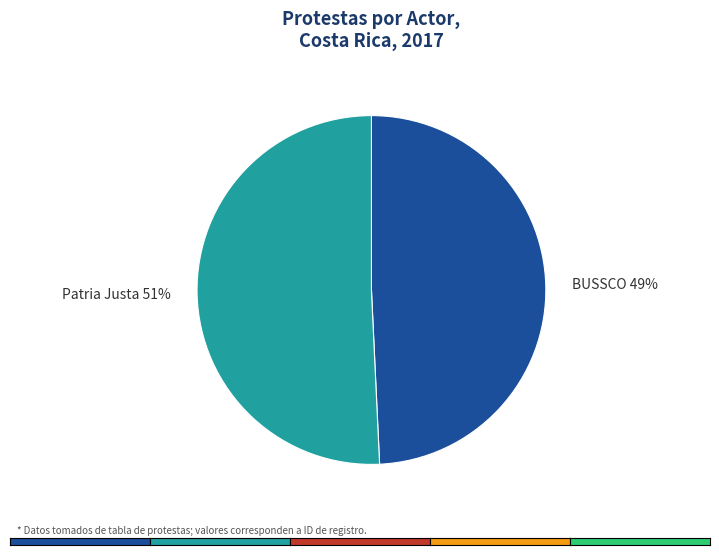

Is the sum of BUSSCO and Patria Justa greater than half?

Yes